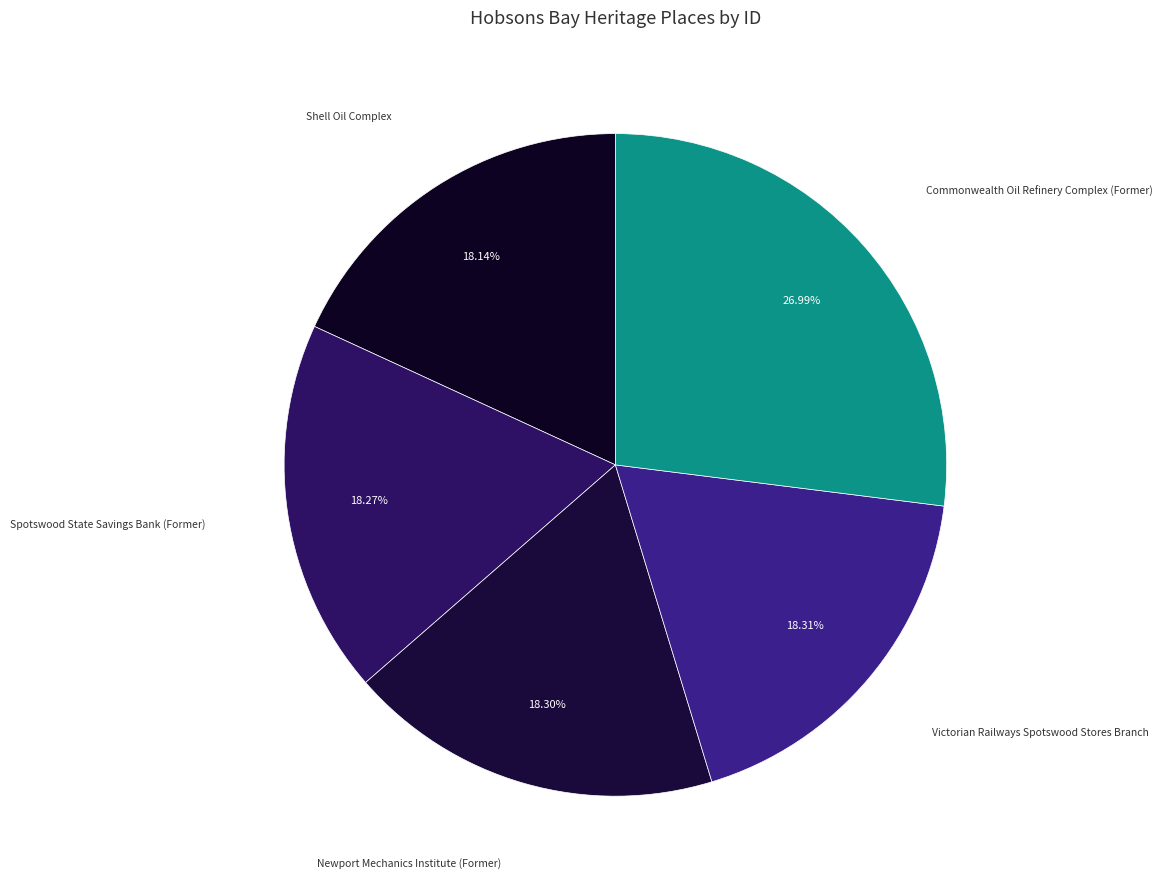

Is there any slice that represents more than half of the pie?

No